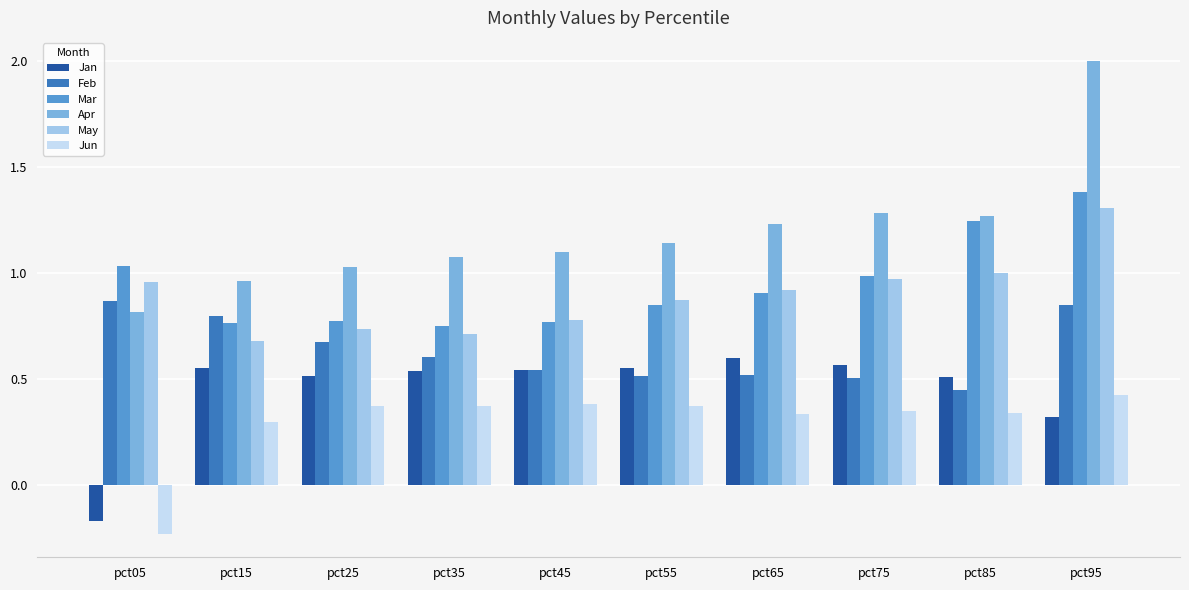

Which series has the largest range (max minus min)?

Apr